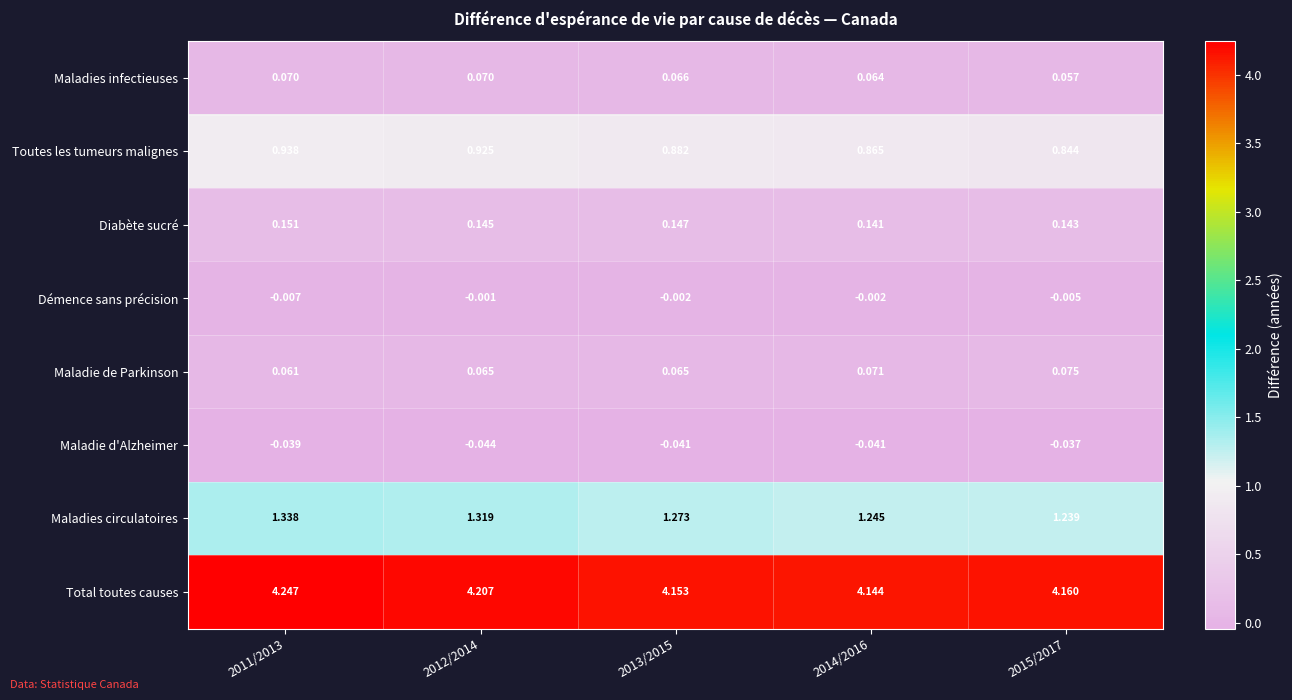

Is the value of Diabète sucré at 2013/2015 greater than the value of Maladie de Parkinson at 2012/2014?

Yes